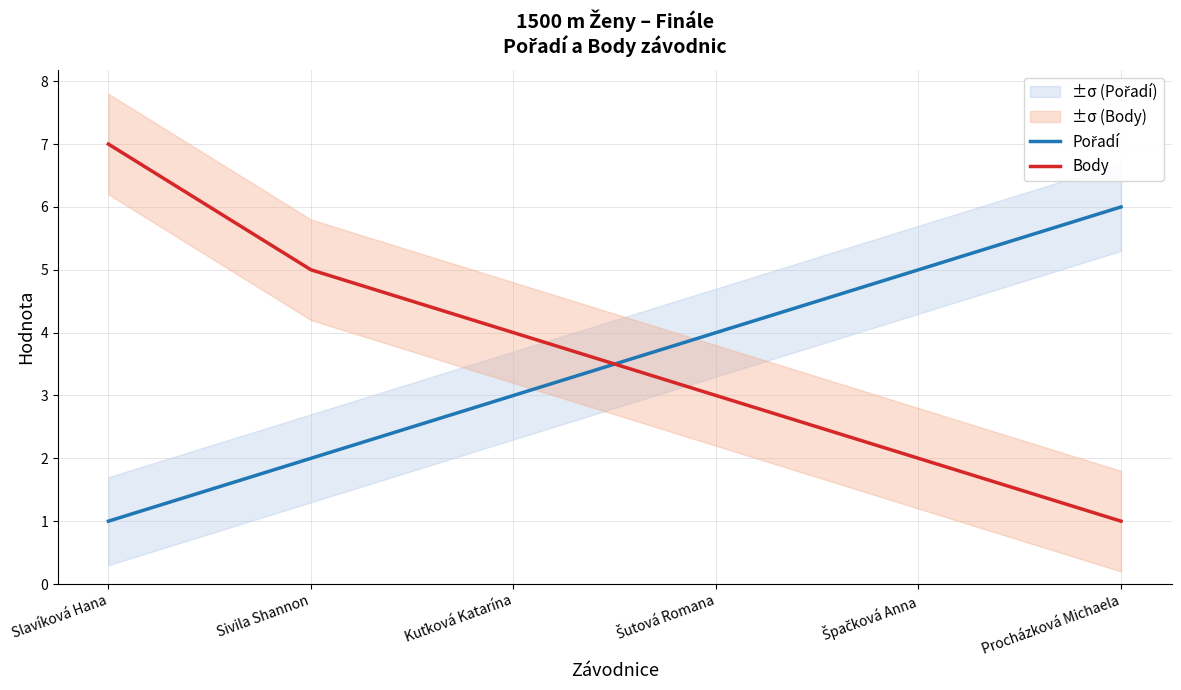

At which category is the sum across all series the highest?

Slavíková Hana